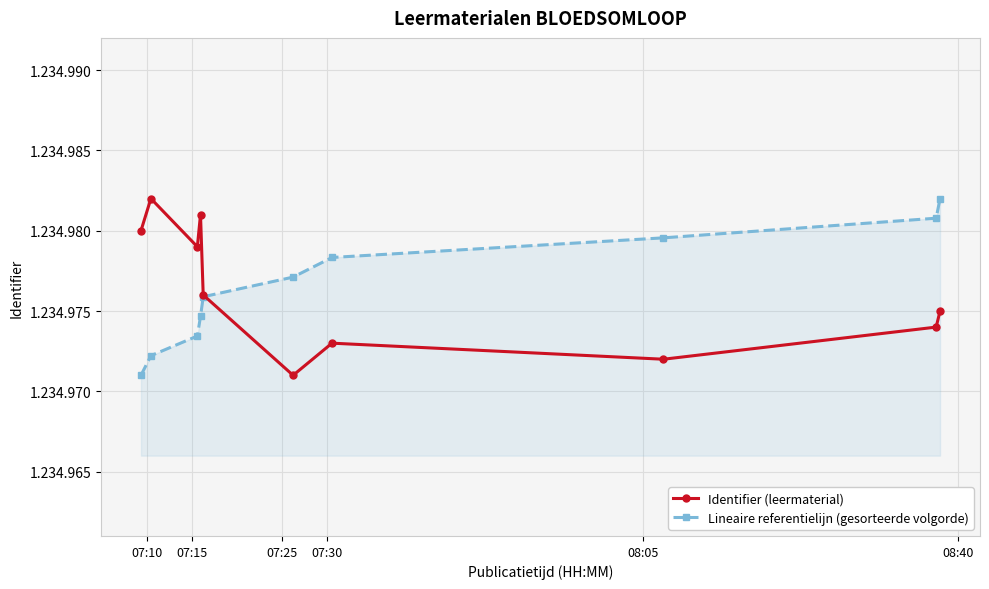

Does the chart have visible grid lines?

Yes